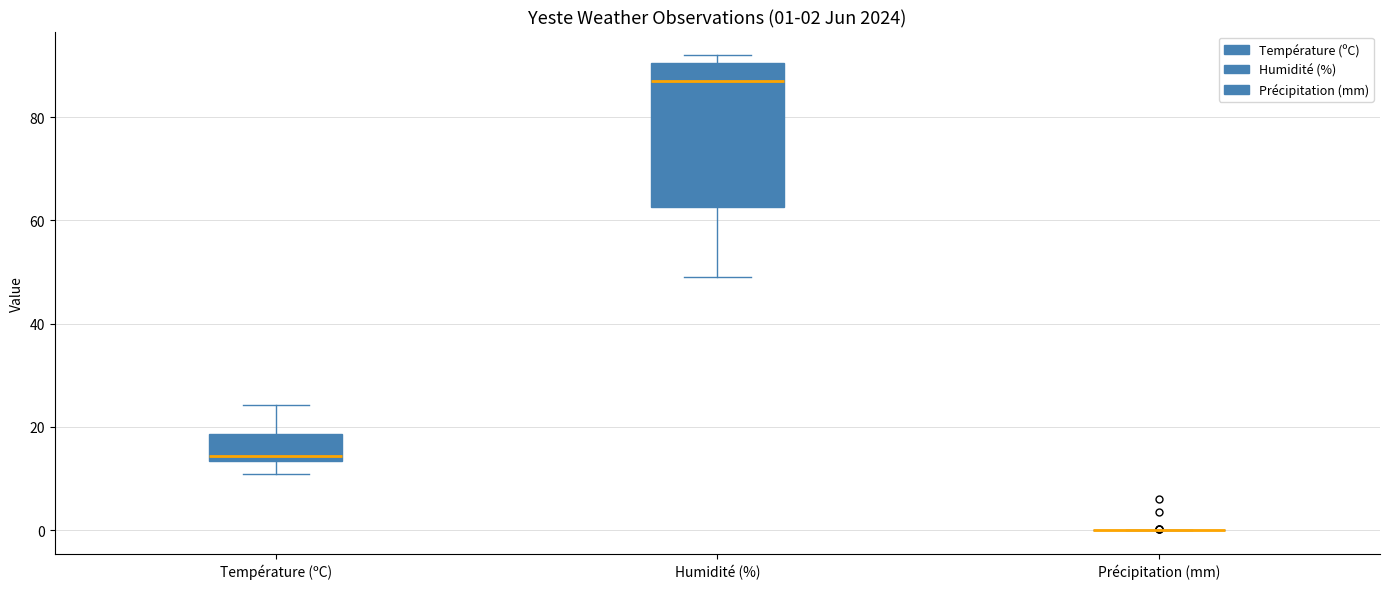

Which box is the tallest, from its lower edge to its upper edge?

Humidité (%)